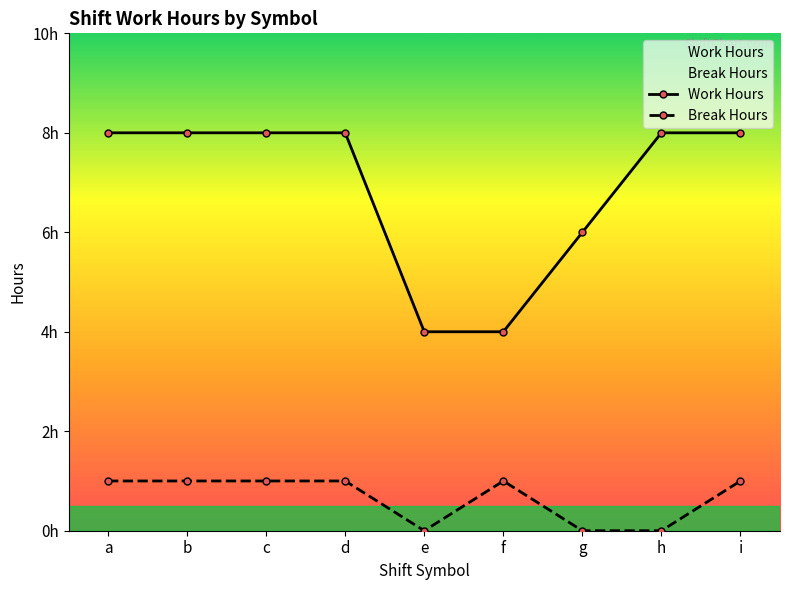

At which category does Break Hours reach its first local valley?

e